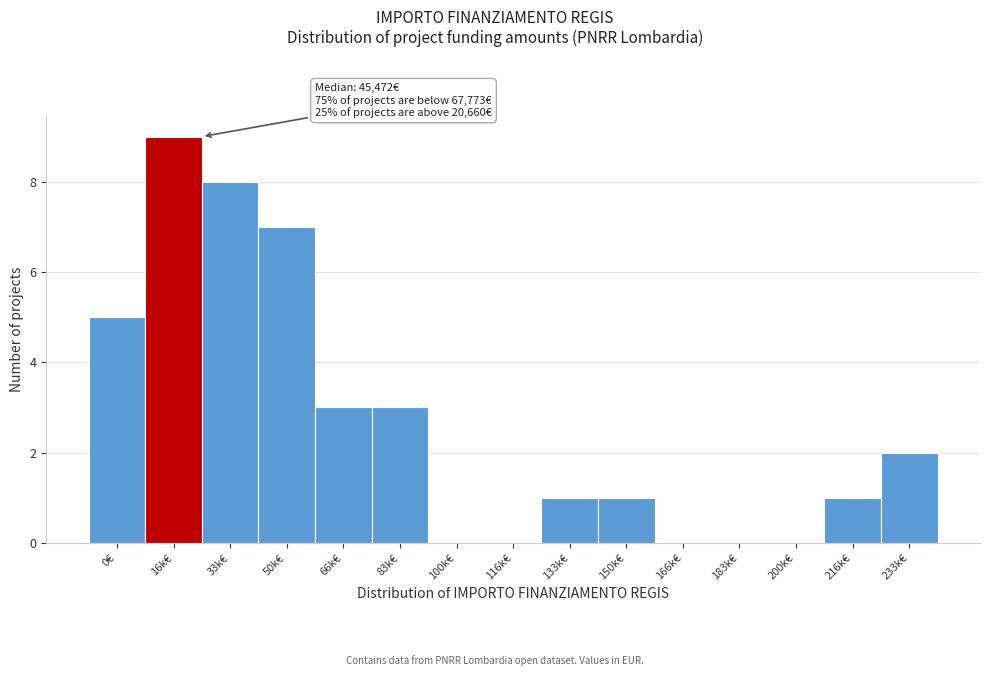

Reading right to left, list all the values displayed in this chart.

233k€=2	216k€=1	200k€=0	183k€=0	166k€=0	150k€=1	133k€=1	116k€=0	100k€=0	83k€=3	66k€=3	50k€=7	33k€=8	16k€=9	0€=5